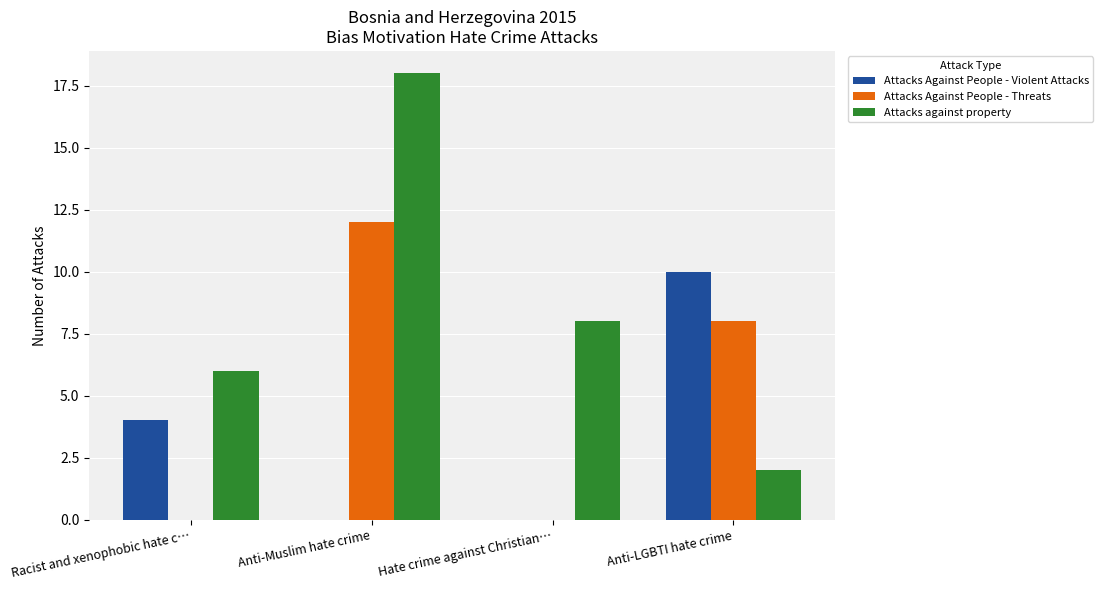

Which series has the largest total across all categories?

Attacks against property